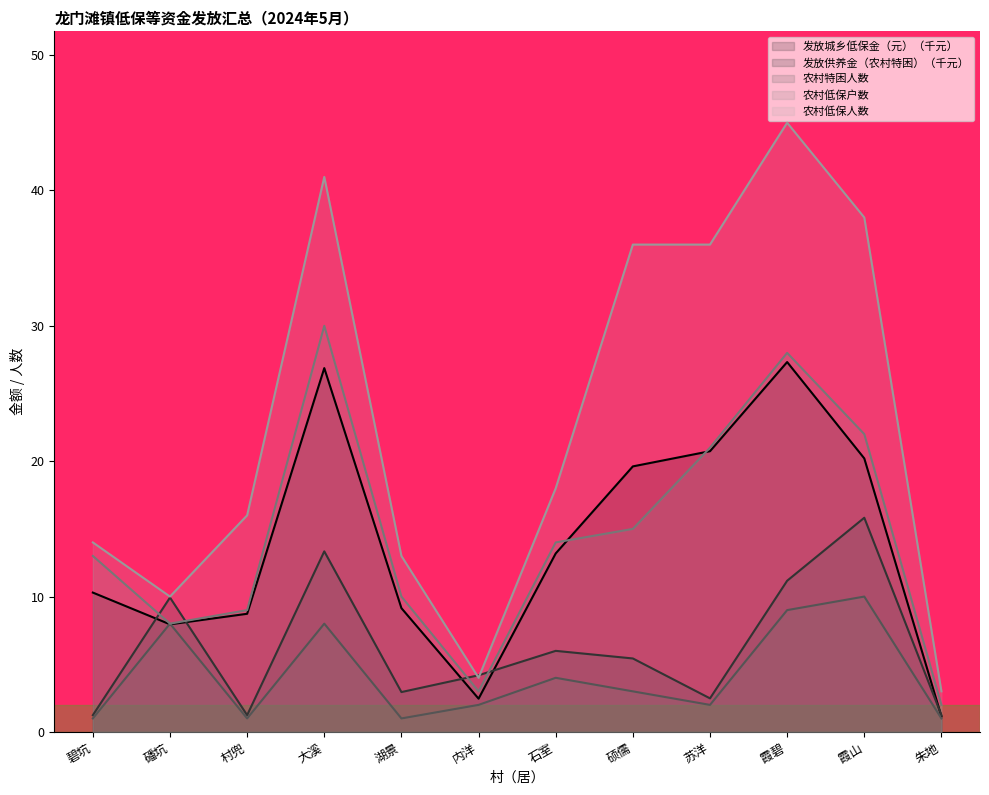

What is the sum of the 农村低保户数 values at 湖景 and 霞山?

32.0